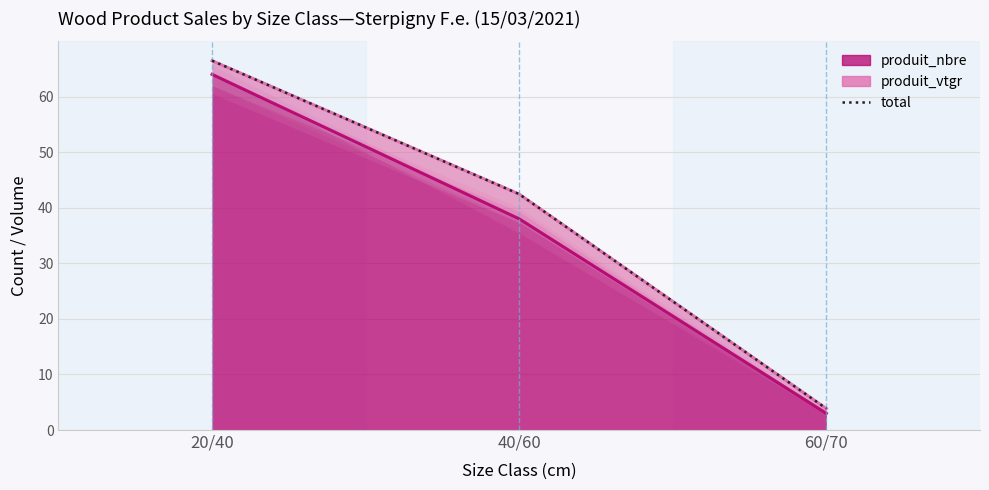

Which category has the highest value across all series?

20/40